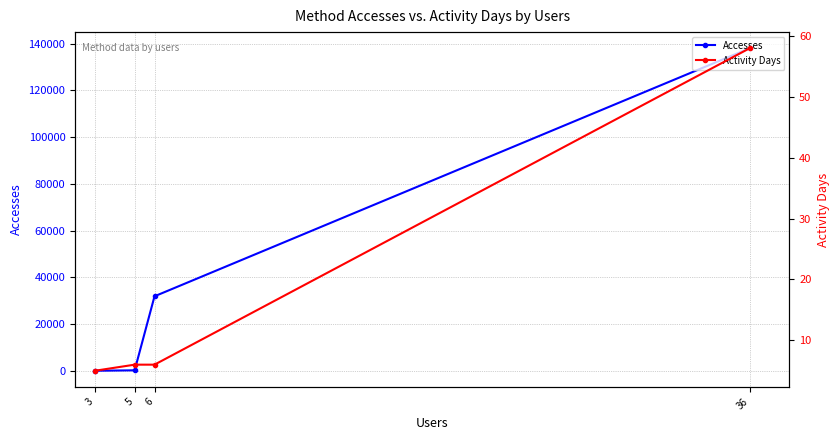

What is the sum of the Activity Days values at 36 and 3?

63